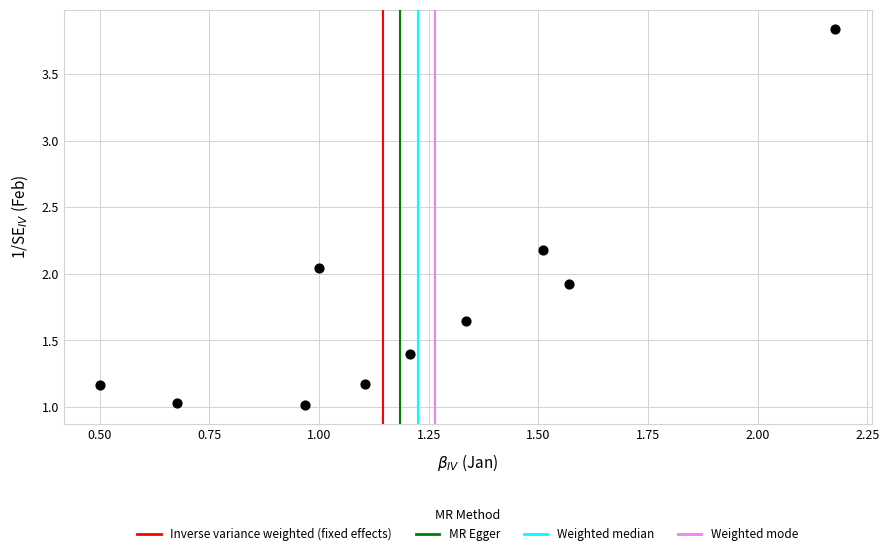

What is the range of Y values (max minus min)?

2.8